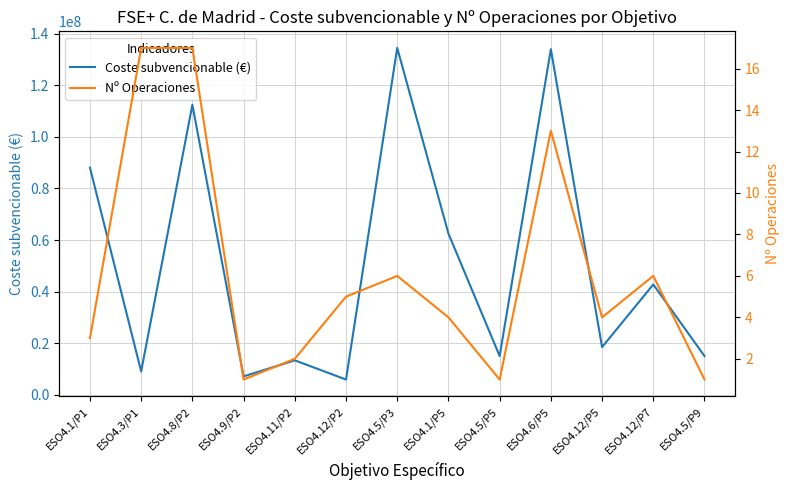

What is the difference between the maximum and minimum values in the Coste subvencionable (€) series?

128622785.0